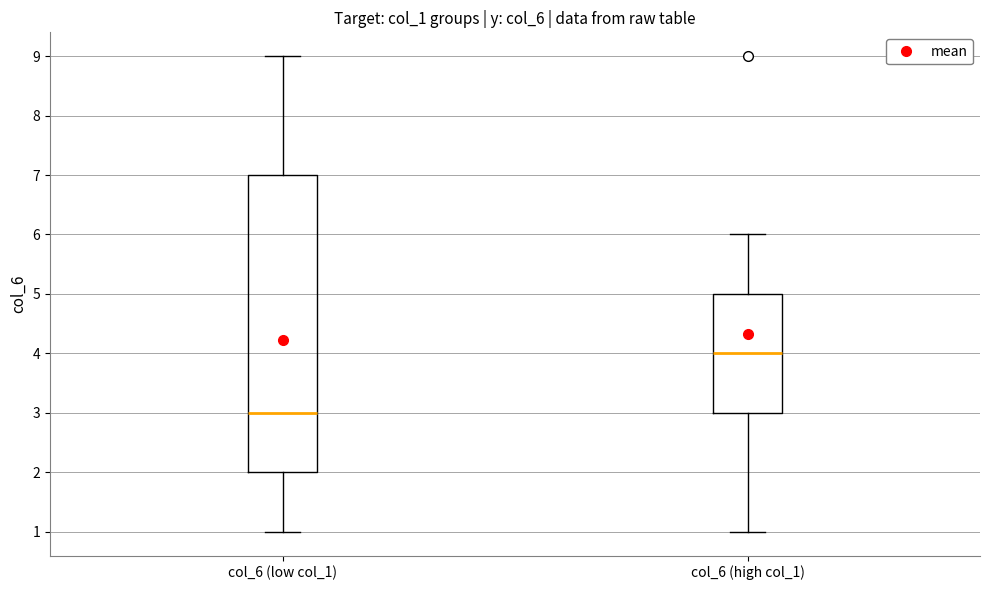

Which box's median line is the highest?

col_6 (high col_1)